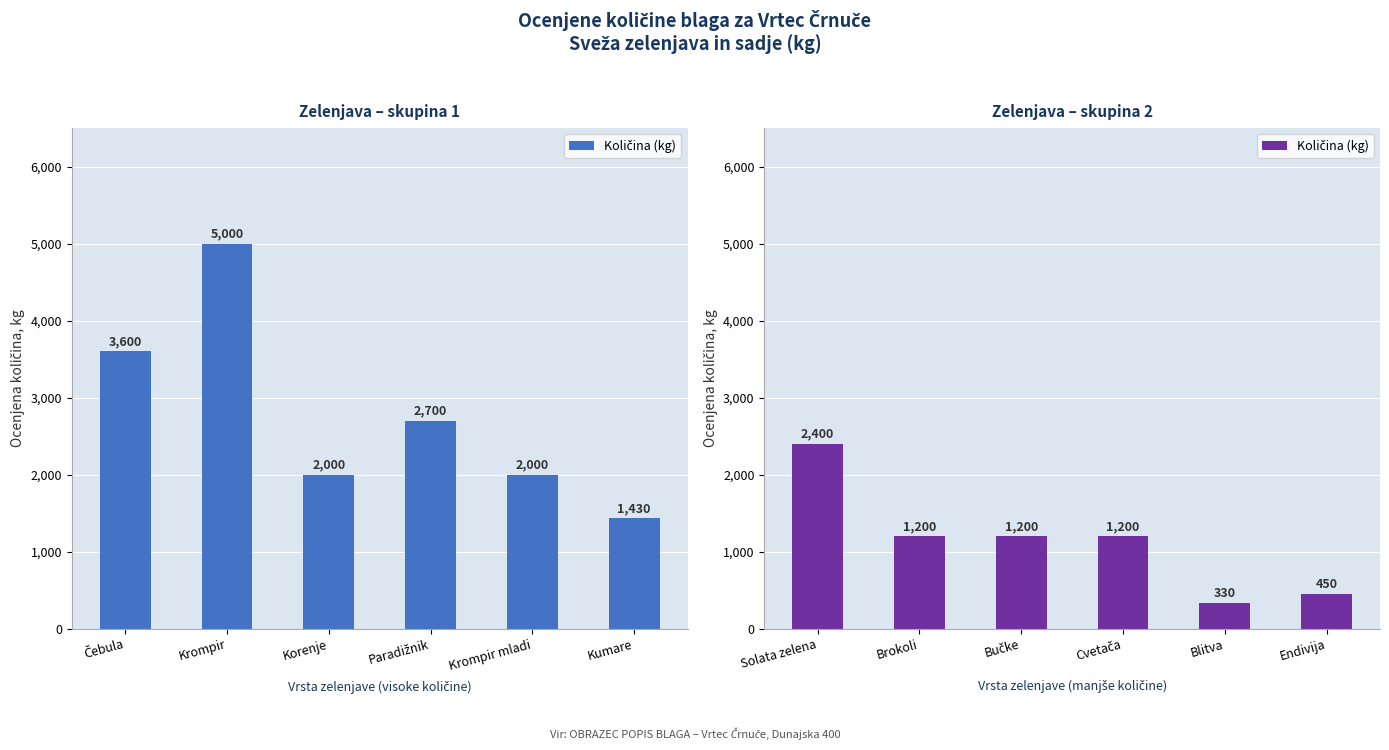

What is the label of the 2nd bar from the right?

Blitva